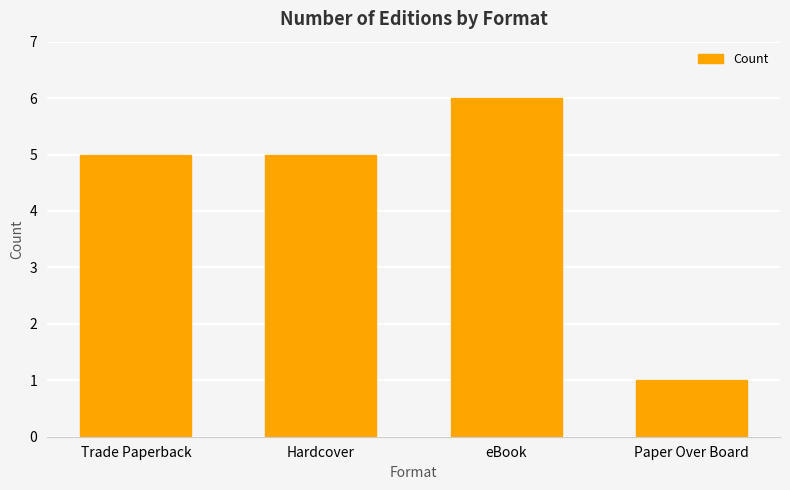

What is the change in value from Trade Paperback to Paper Over Board?

-4